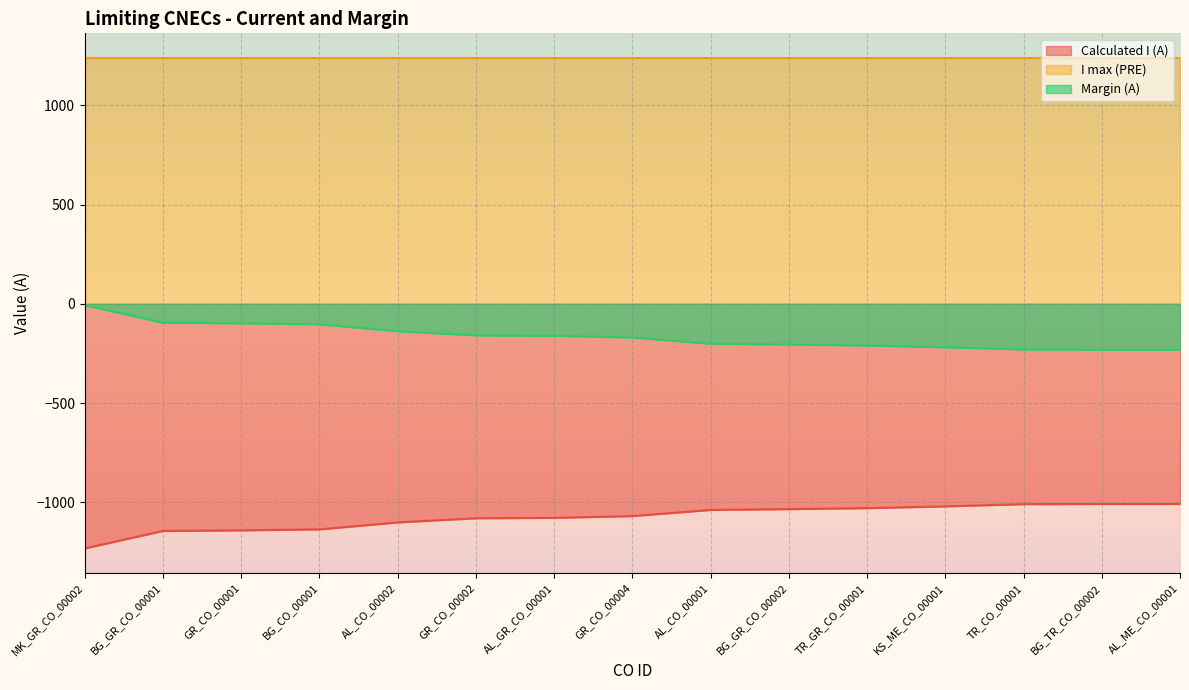

At which category is the sum across all series the highest?

MK_GR_CO_00002